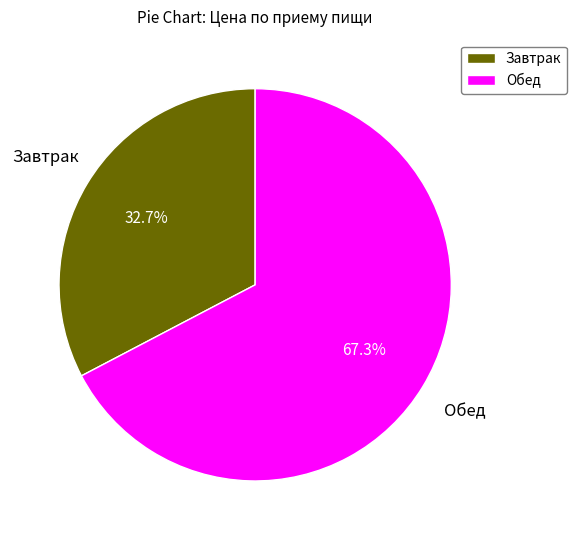

Which slice is the smallest?

Завтрак